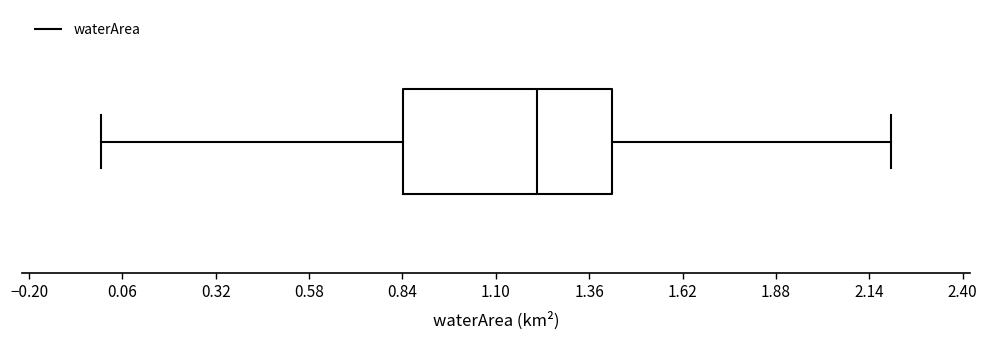

Where is the right edge of the box on the x-axis? The values are not printed on the chart, so give them approximately, as read against the axis.

1.40